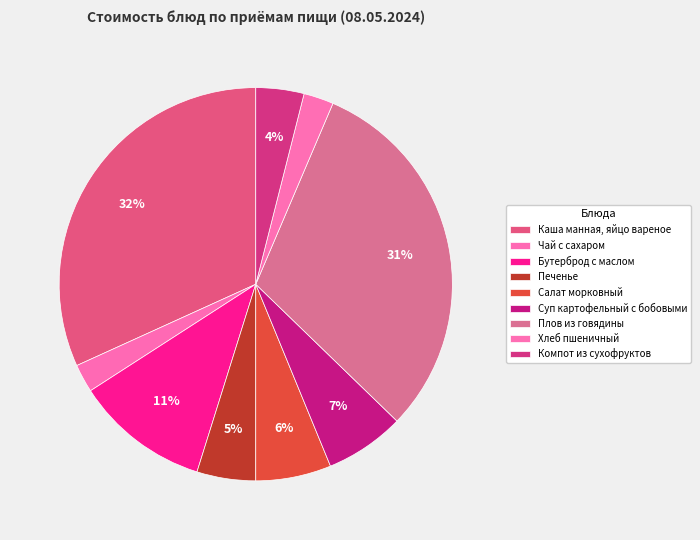

Does any single category account for the majority?

No